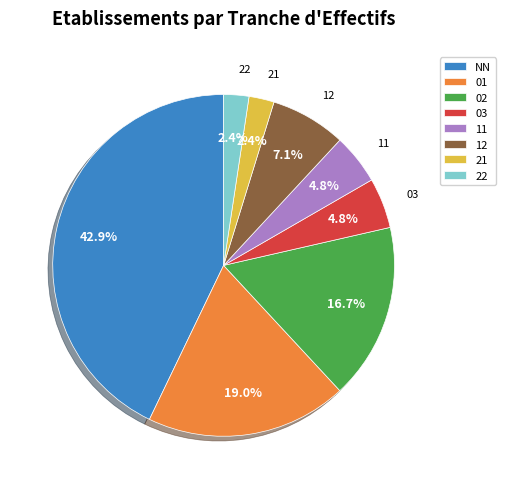

Is it true that NN is 43% of the pie?

True